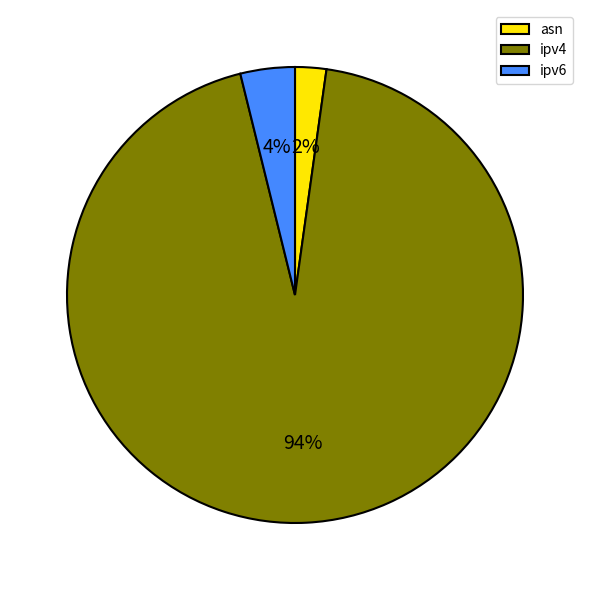

Rank the categories by value from lowest to highest.

asn, ipv6, ipv4